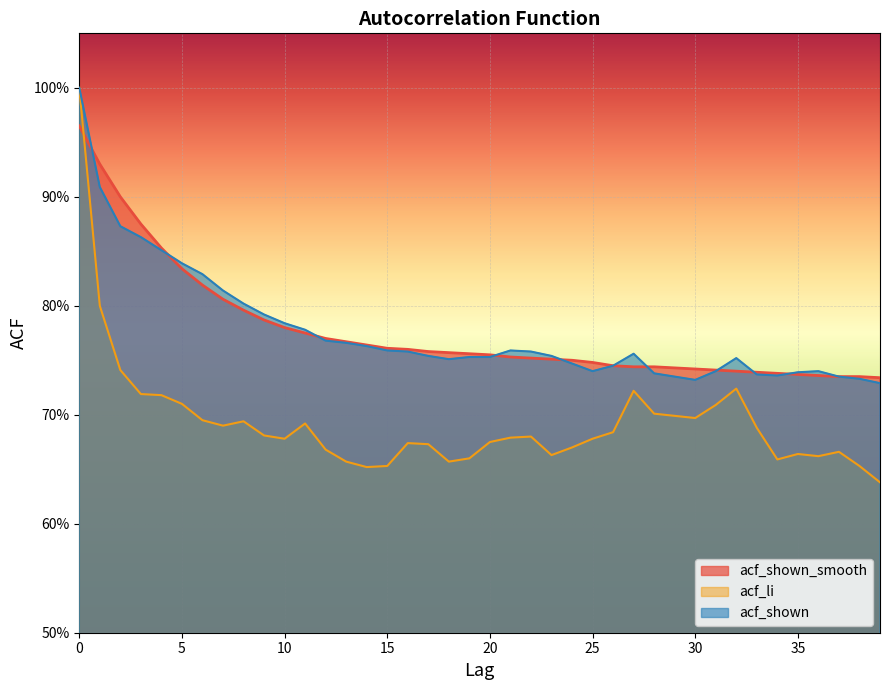

How many distinct data groups are displayed?

3